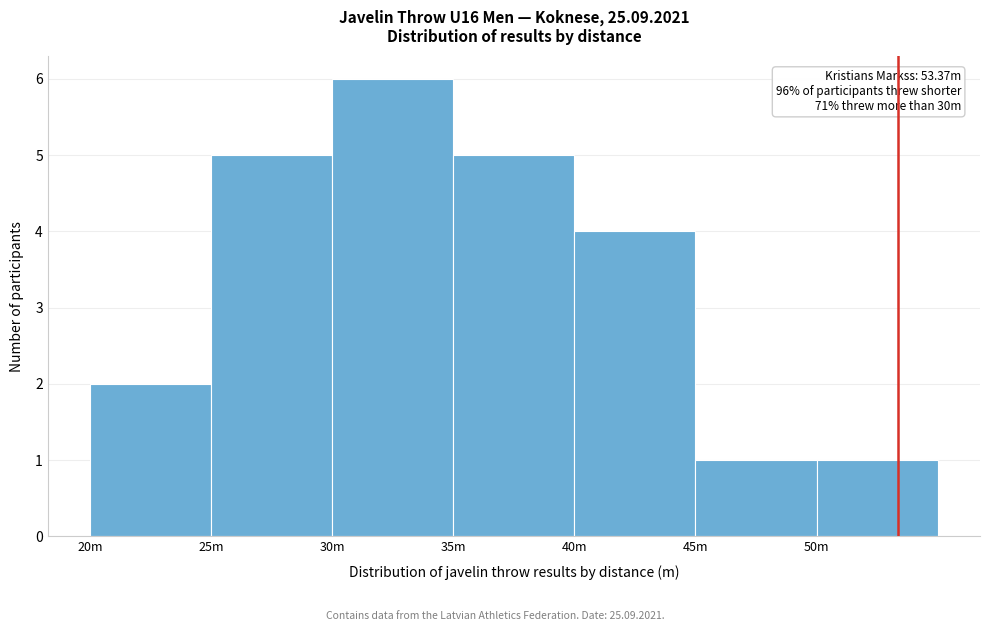

Reading left to right, transcribe all the data shown in this chart.

20m=2	25m=5	30m=6	35m=5	40m=4	45m=1	50m=1